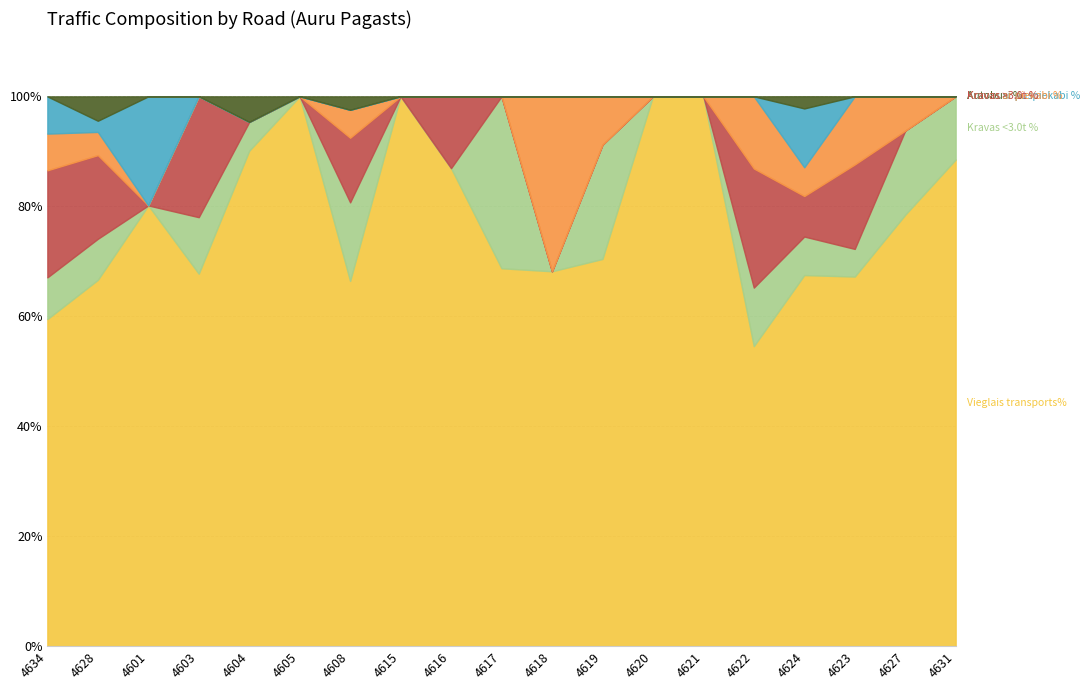

How many series are shown in this chart?

6